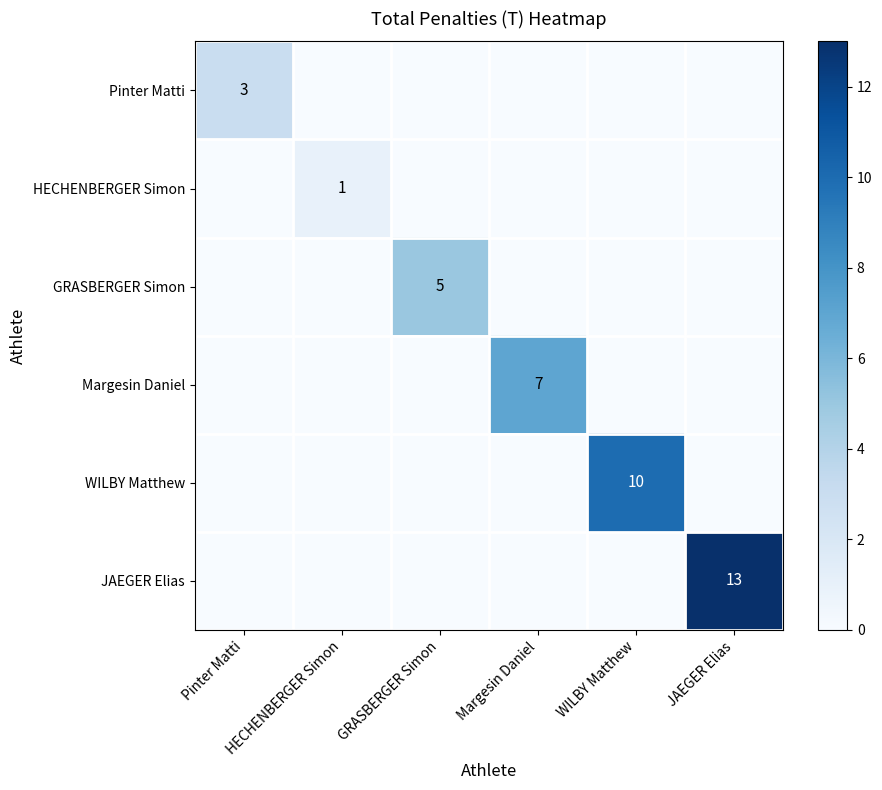

Rank the categories by GRASBERGER Simon value from lowest to highest.

Pinter Matti, HECHENBERGER Simon, Margesin Daniel, WILBY Matthew, JAEGER Elias, GRASBERGER Simon